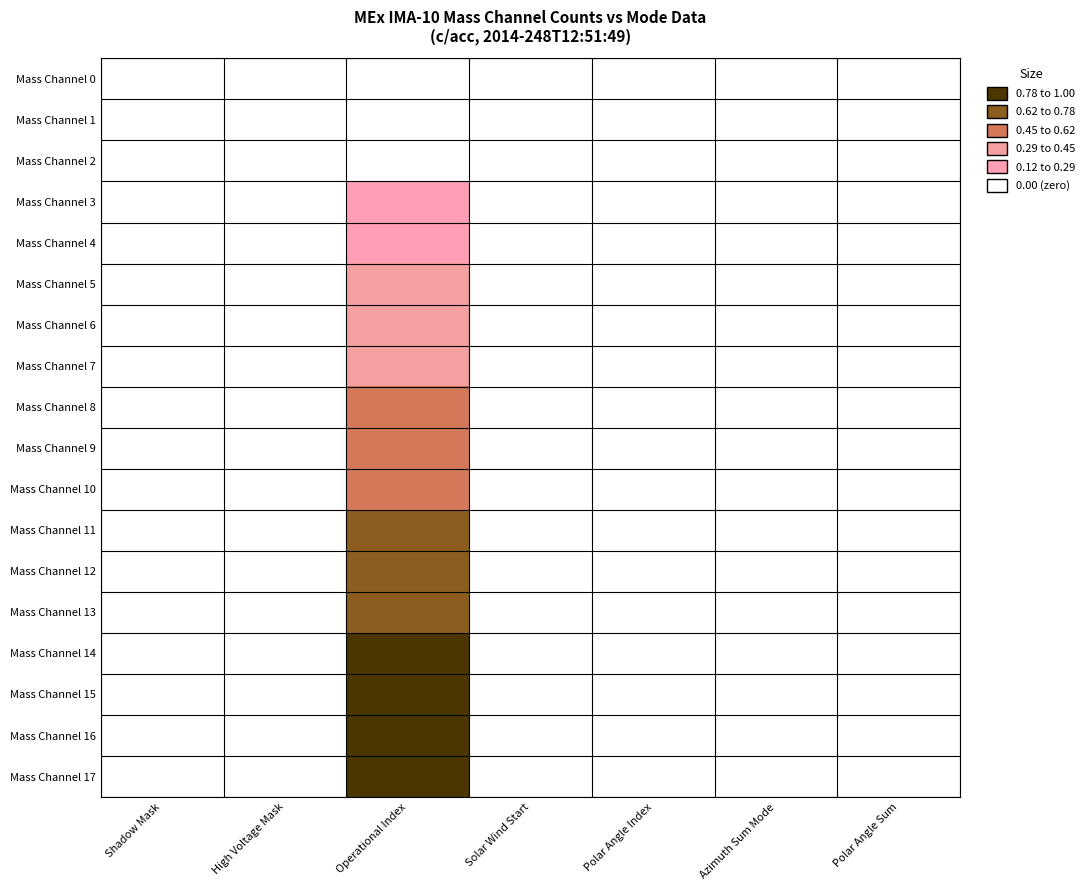

List the series in order of their peak value, lowest first.

Mass Channel 0, Mass Channel 1, Mass Channel 2, Mass Channel 3, Mass Channel 4, Mass Channel 5, Mass Channel 6, Mass Channel 7, Mass Channel 8, Mass Channel 9, Mass Channel 10, Mass Channel 11, Mass Channel 12, Mass Channel 13, Mass Channel 14, Mass Channel 15, Mass Channel 16, Mass Channel 17